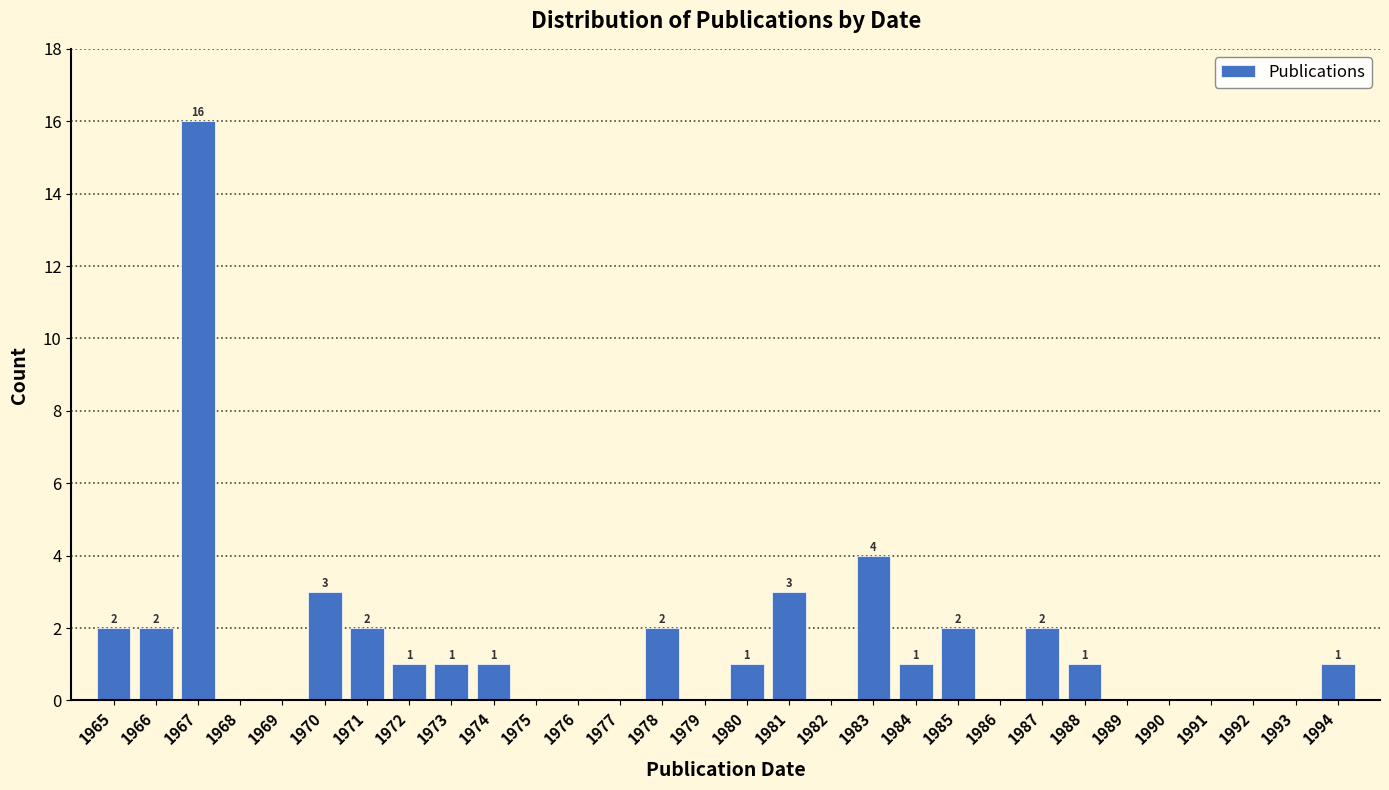

Reading left to right, extract all data points from this chart.

1965=2	1966=2	1967=16	1968=0	1969=0	1970=3	1971=2	1972=1	1973=1	1974=1	1975=0	1976=0	1977=0	1978=2	1979=0	1980=1	1981=3	1982=0	1983=4	1984=1	1985=2	1986=0	1987=2	1988=1	1989=0	1990=0	1991=0	1992=0	1993=0	1994=1